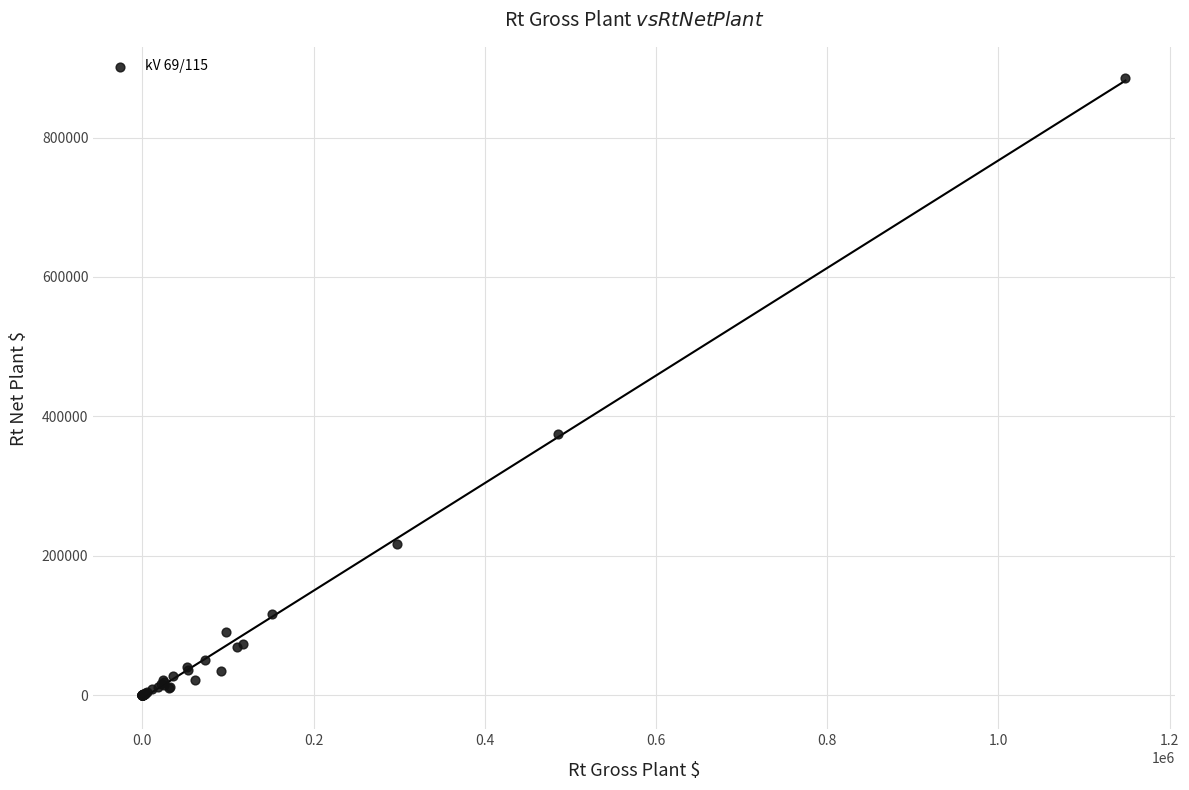

What Y value in the scatter plot is closest to 442816?

374868.2